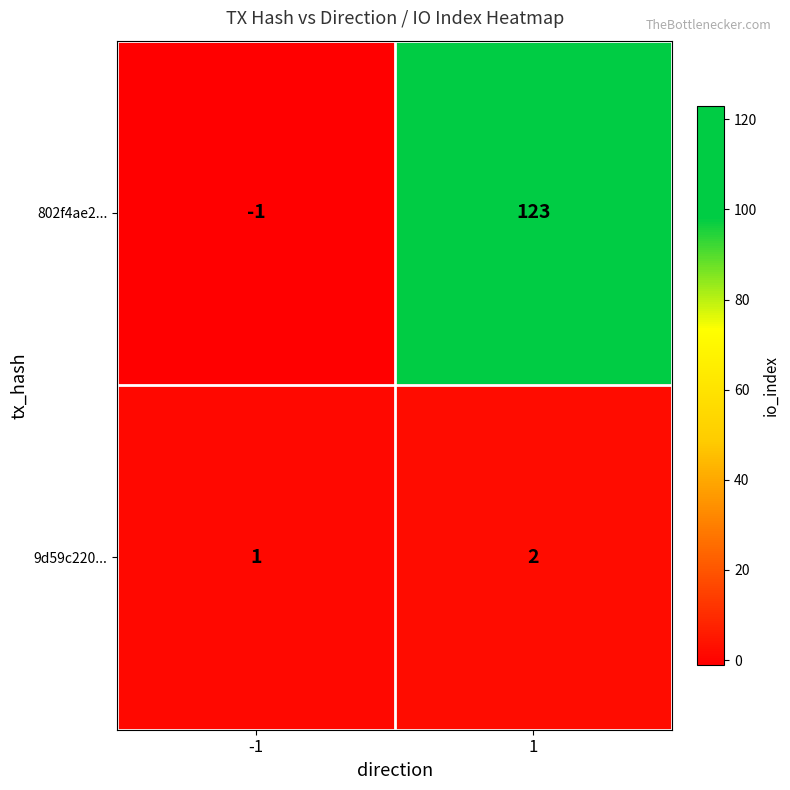

Which series has the largest range (max minus min)?

802f4ae2...